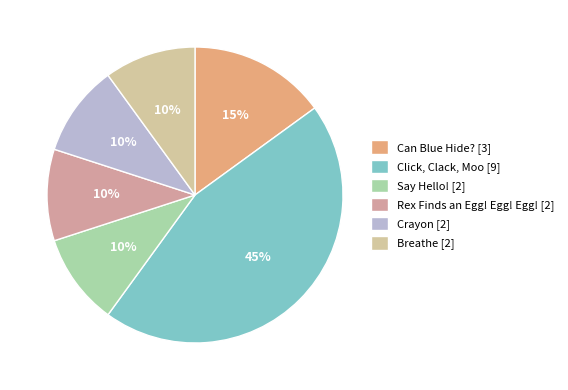

How many segments does this pie chart have?

6